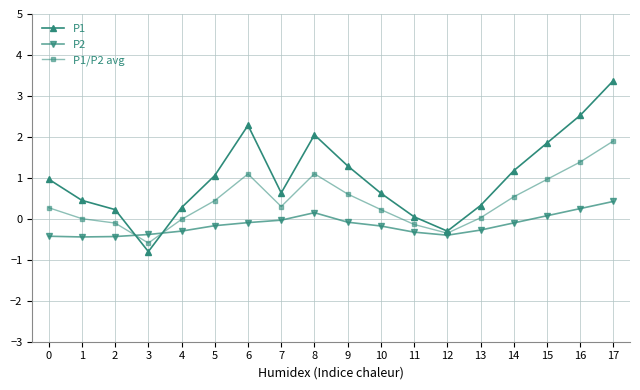

What is the smallest value displayed?

-0.8